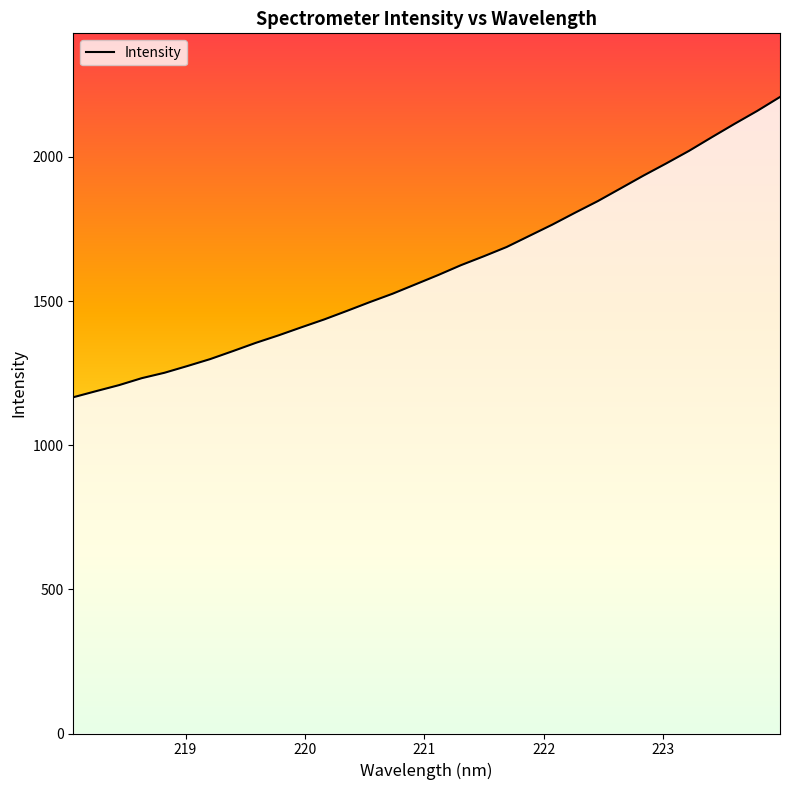

What is the maximum value shown in the chart?

2207.7